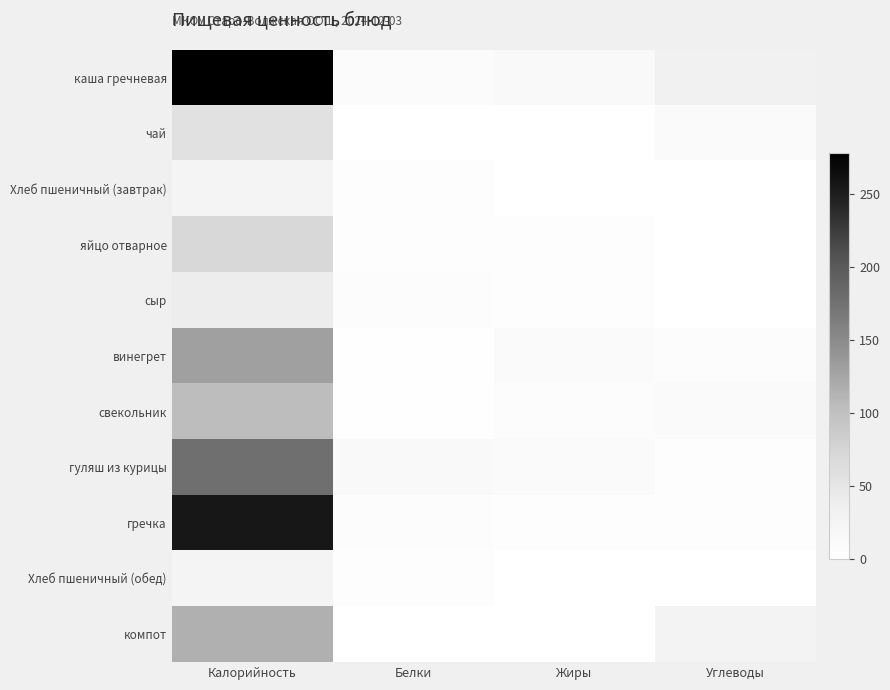

Reading left to right, what are all the values shown in this chart?

каша гречневая: Калорийность=278.0	Белки=8.7	Жиры=13.0	Углеводы=31.2
чай: Калорийность=56.9	Белки=0.1	Жиры=0.0	Углеводы=11.0
Хлеб пшеничный (завтрак): Калорийность=25.3	Белки=4.1	Жиры=0.7	Углеводы=0.7
яйцо отварное: Калорийность=70.0	Белки=5.1	Жиры=4.6	Углеводы=0.2
сыр: Калорийность=40.0	Белки=5.7	Жиры=4.8	Углеводы=0.0
винегрет: Калорийность=130.0	Белки=1.2	Жиры=10.1	Углеводы=7.2
свекольник: Калорийность=104.1	Белки=1.9	Жиры=6.3	Углеводы=10.1
гуляш из курицы: Калорийность=177.0	Белки=12.0	Жиры=11.0	Углеводы=5.0
гречка: Калорийность=255.3	Белки=6.7	Жиры=4.6	Углеводы=4.8
Хлеб пшеничный (обед): Калорийность=25.3	Белки=4.1	Жиры=0.7	Углеводы=0.7
компот: Калорийность=116.0	Белки=0.6	Жиры=0.0	Углеводы=28.2